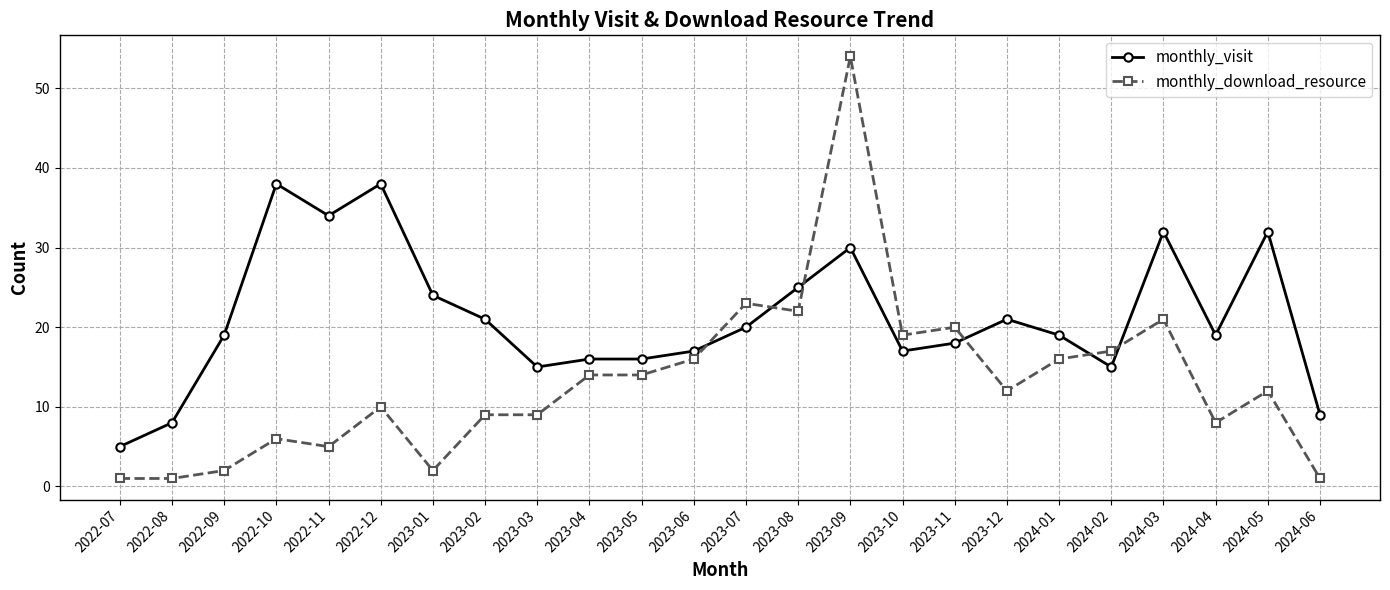

True or false: monthly_download_resource has more than 1 points higher than both neighbors.

True